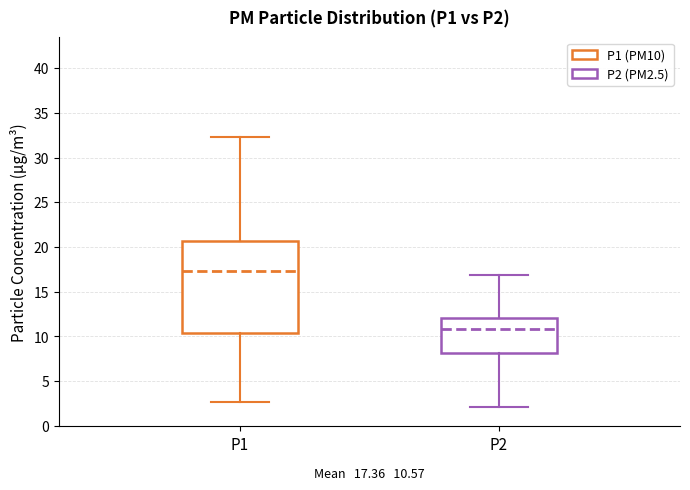

Which box has the highest median line?

P1